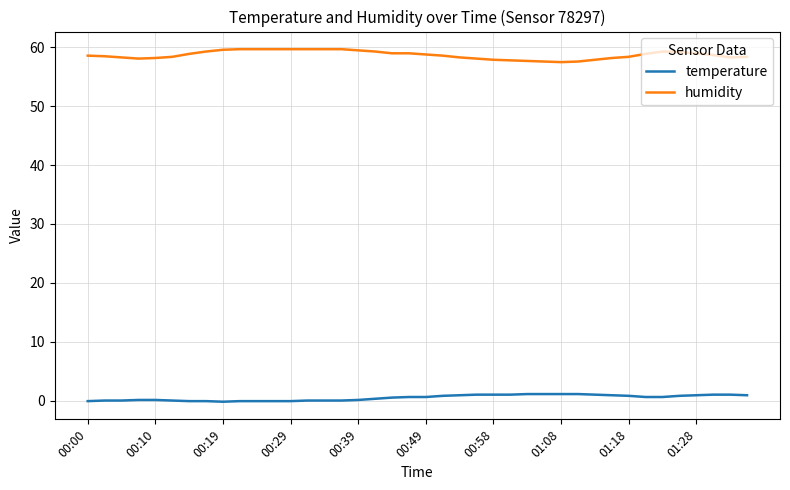

Rank the series by their maximum value, from highest to lowest.

humidity, temperature